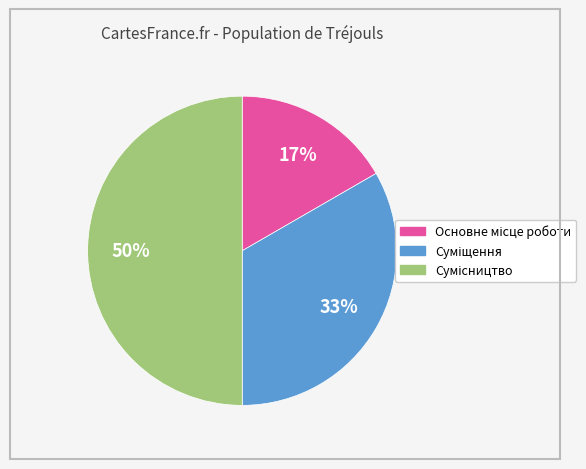

To the nearest percent, what is the average slice percentage?

33%